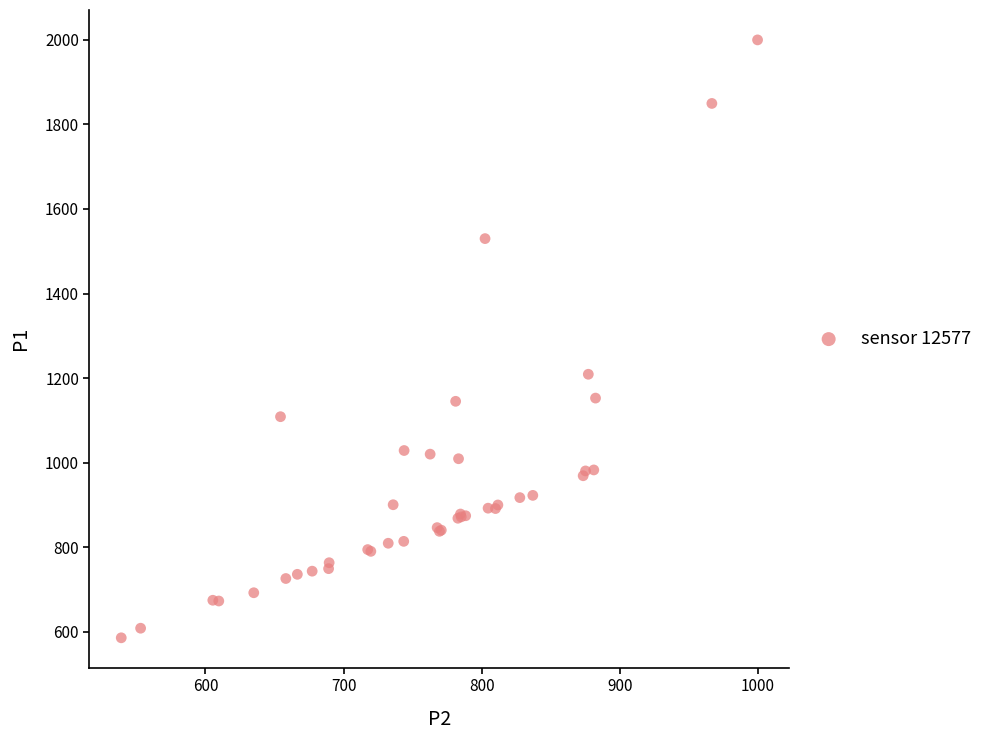

What Y value in the scatter plot is closest to 1292?

1209.0